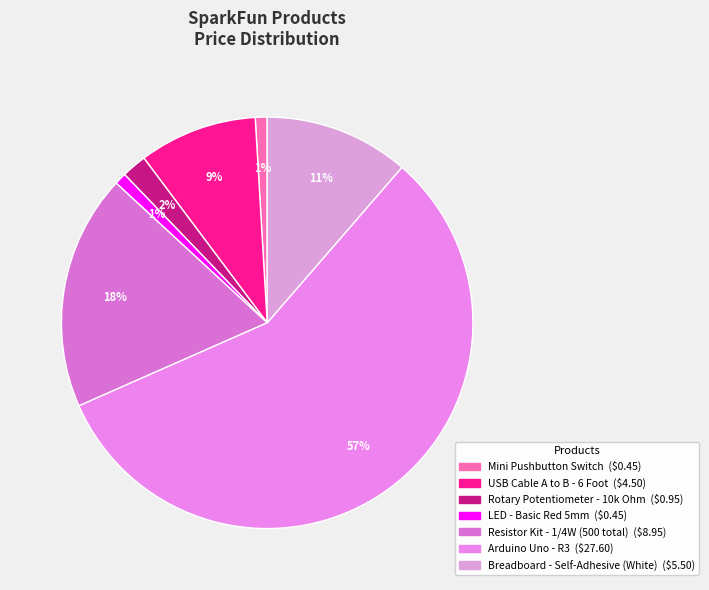

Is the sum of LED - Basic Red 5mm and Breadboard - Self-Adhesive (White) greater than half?

No